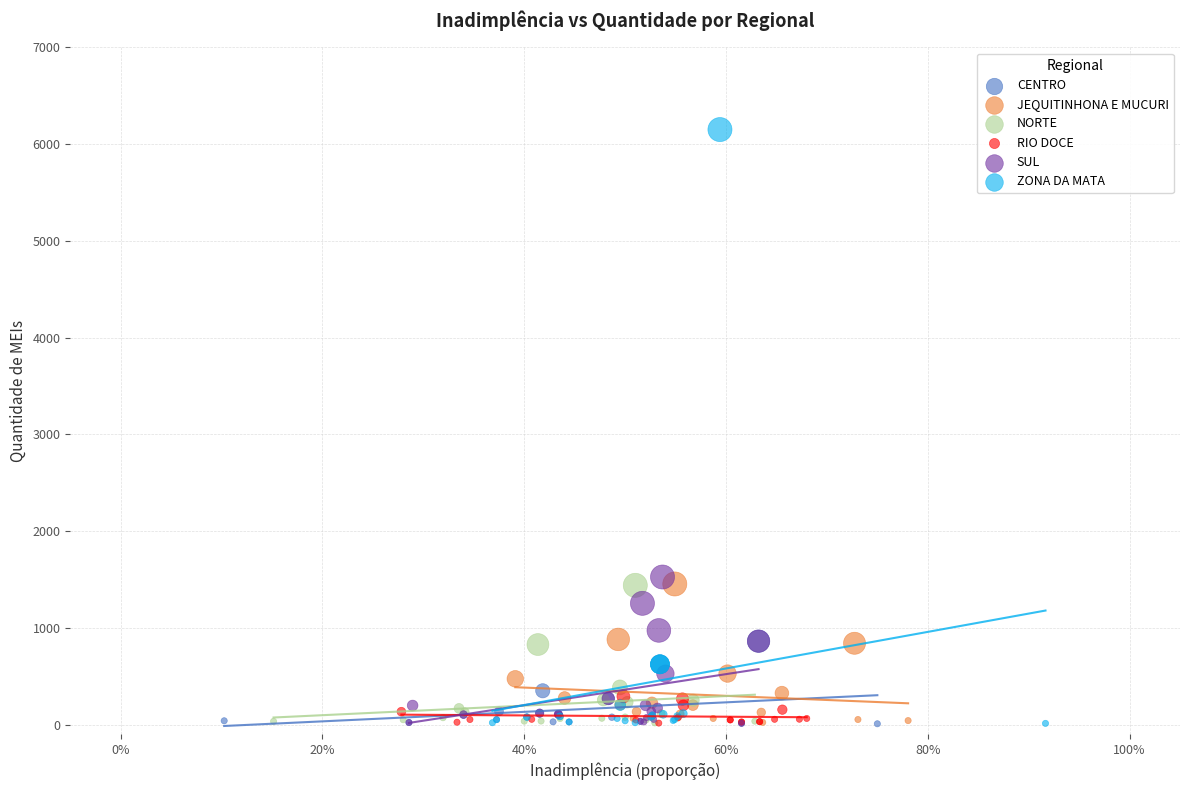

Which series has the widest spread of Y values?

ZONA DA MATA